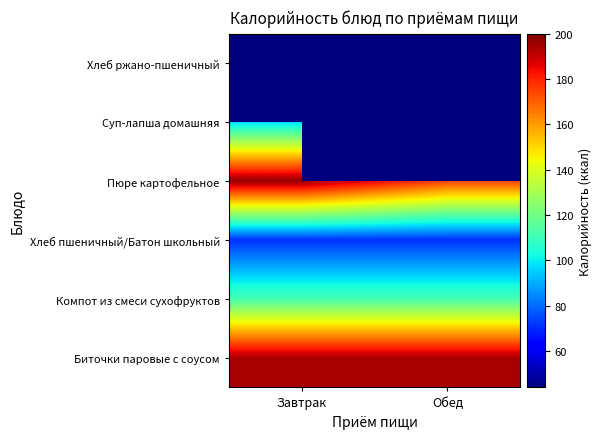

Between Обед and Завтрак, which is larger?

Обед